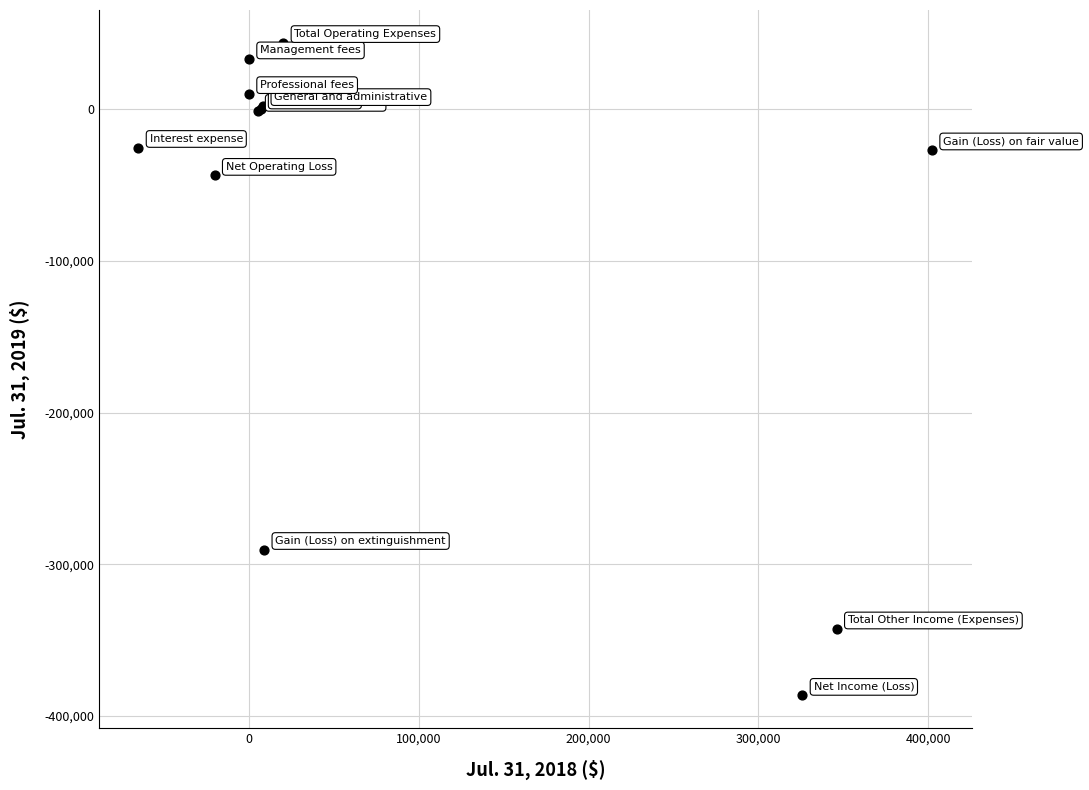

What Y value in the scatter plot is closest to -171335?

-290303